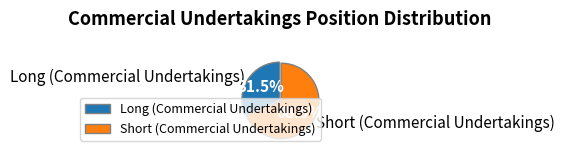

What percentage is NOT represented by Long (Commercial Undertakings)?

68.5%